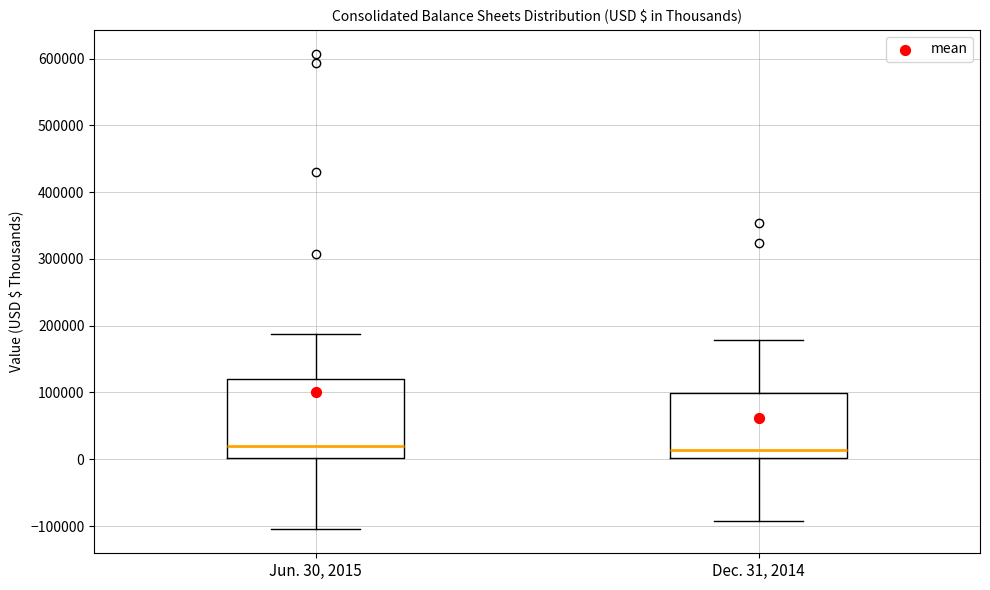

Where does the upper whisker of the box for Dec. 31, 2014 end on the y-axis? The values are not printed on the chart, so give them approximately, as read against the axis.

180000